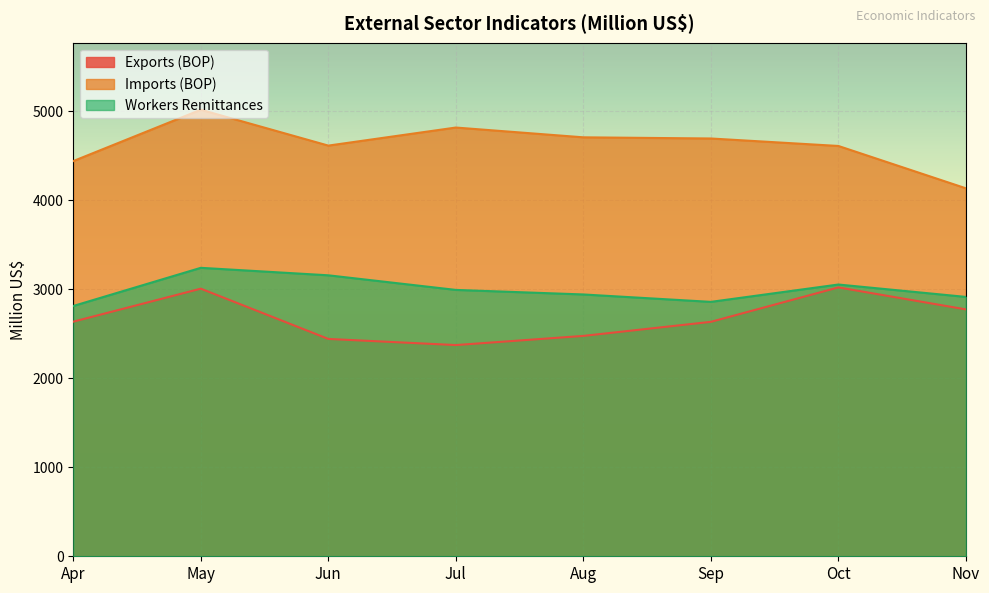

Rank the series by their maximum value, from lowest to highest.

Exports (BOP), Workers Remittances, Imports (BOP)